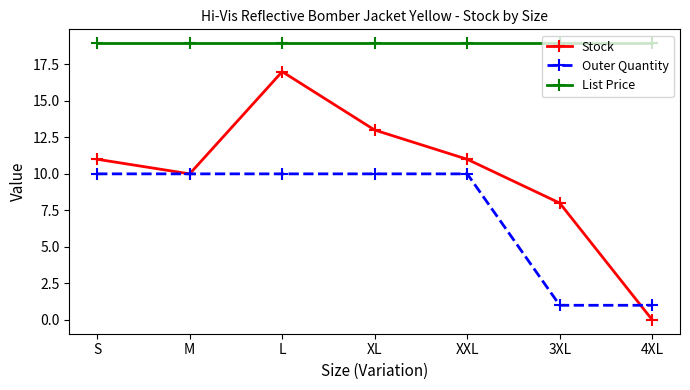

Does the chart have visible grid lines?

No